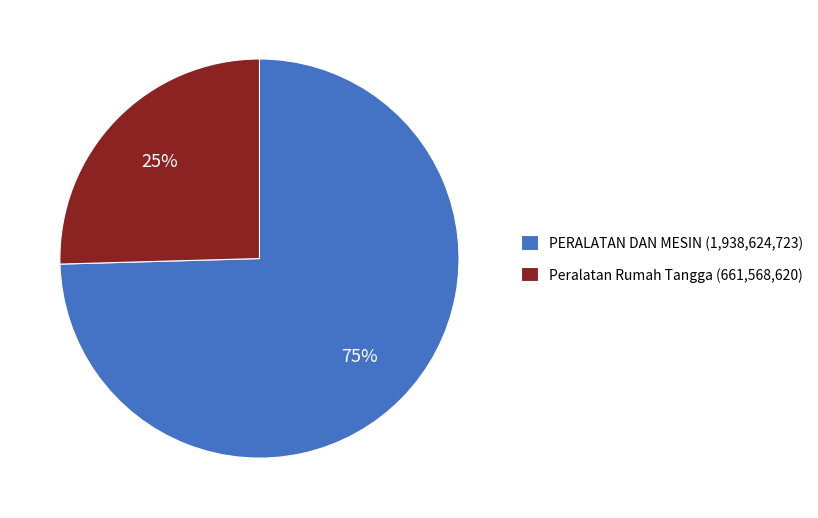

Is there a majority slice in this chart?

Yes